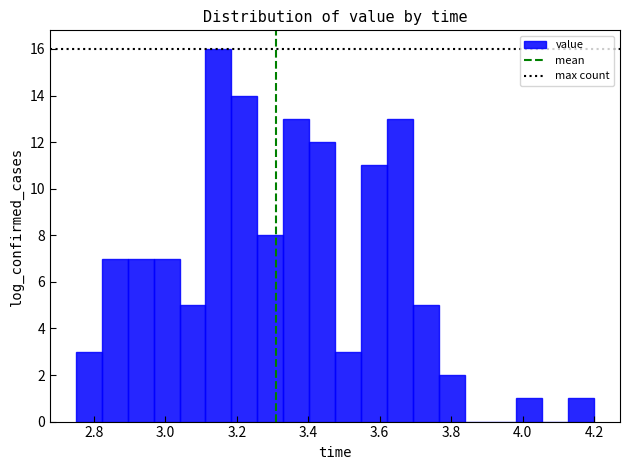

Around what value on the x-axis is the tallest bar? Give the approximate position of its centre, as read against the axis.

3.14